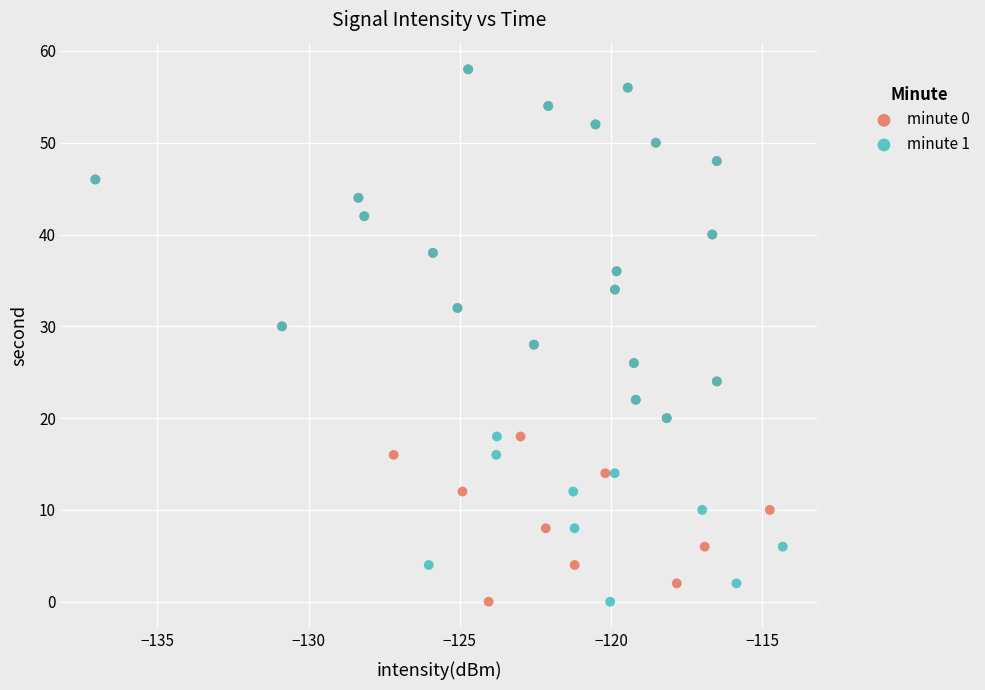

What are all the series names shown in the legend?

minute 0, minute 1